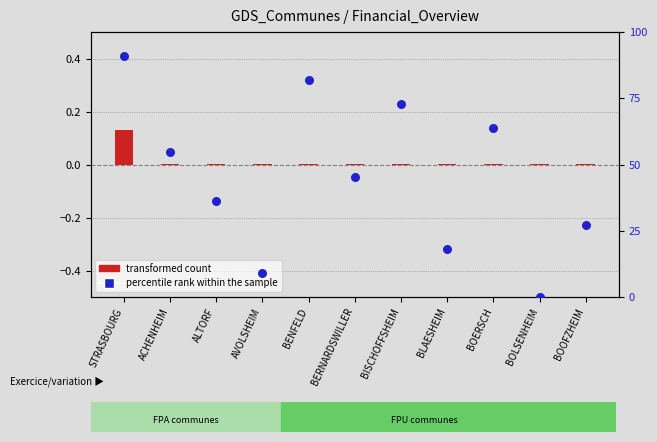

Which series has the widest spread of Y values?

percentile rank within the sample